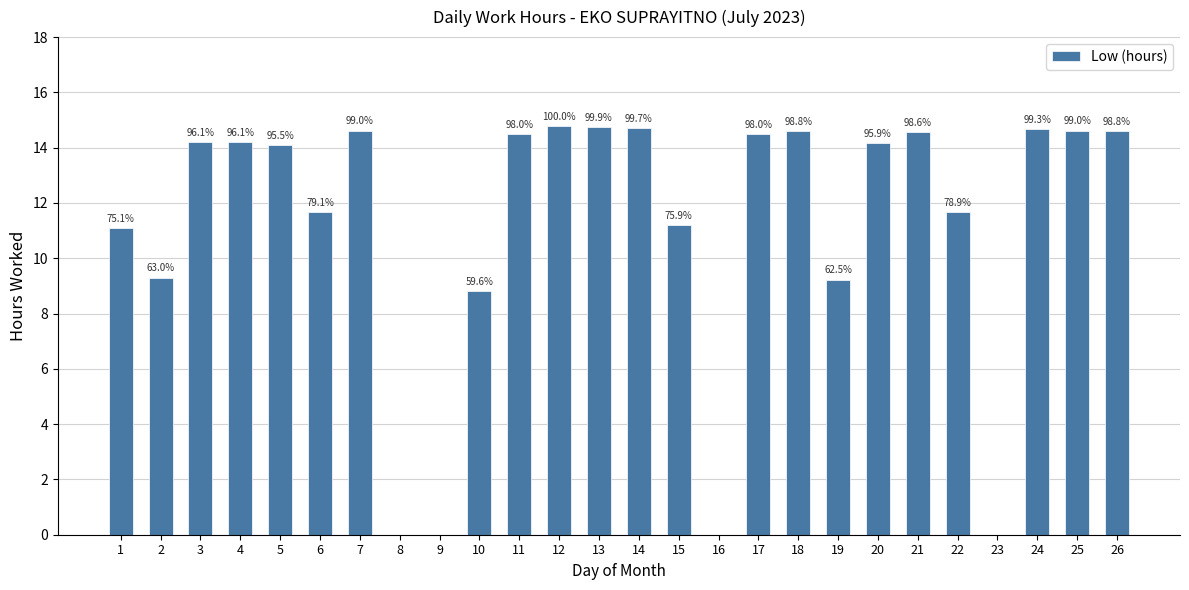

What is the change in value from 6 to 11?

+2.8